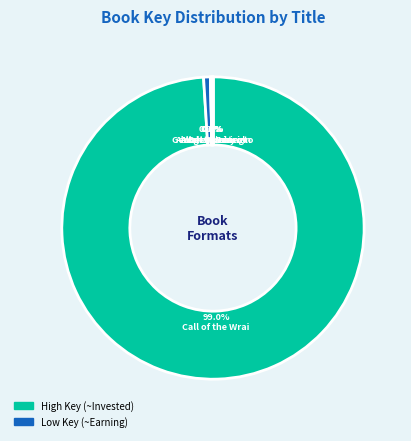

How many slices are in this pie chart?

6